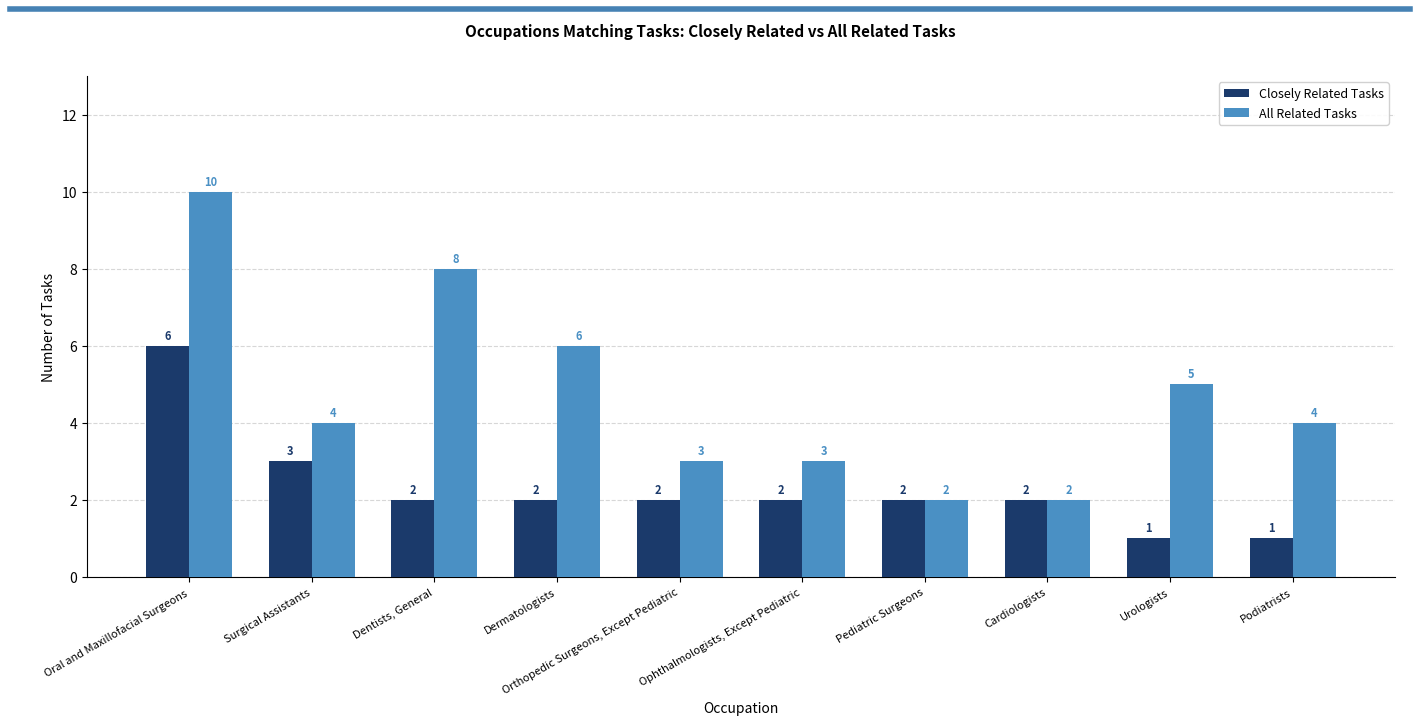

Which series has the largest range (max minus min)?

All Related Tasks